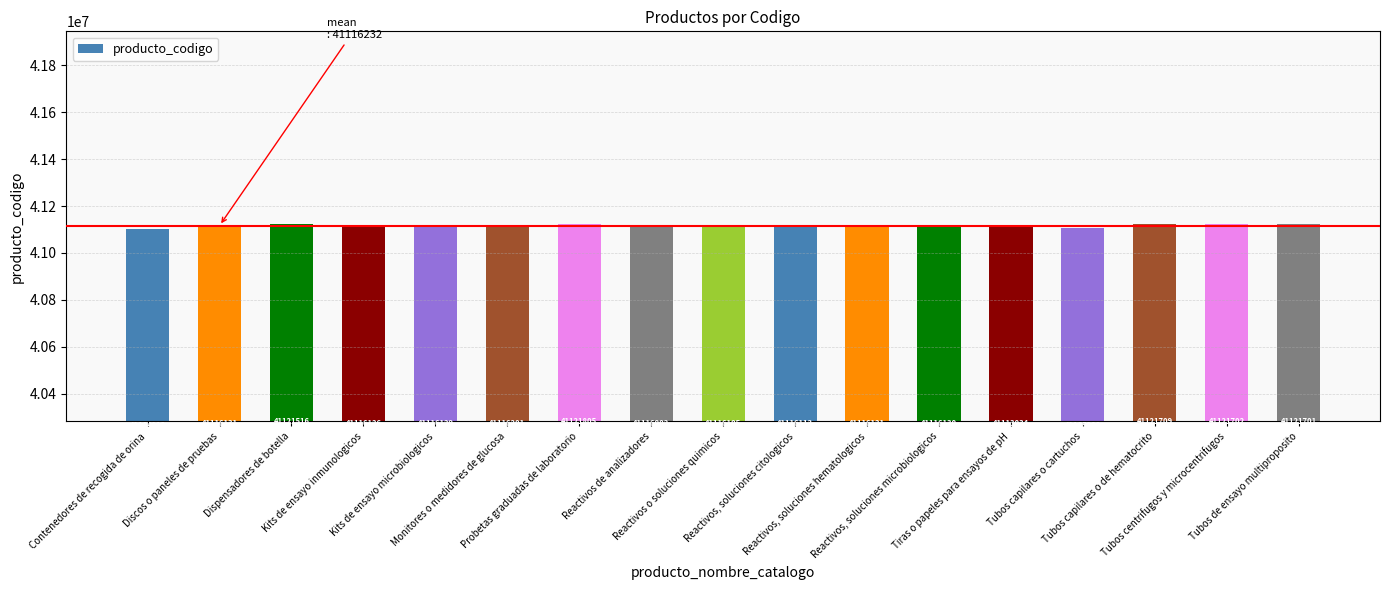

What is the value of the 17th bar from the left?

41121701